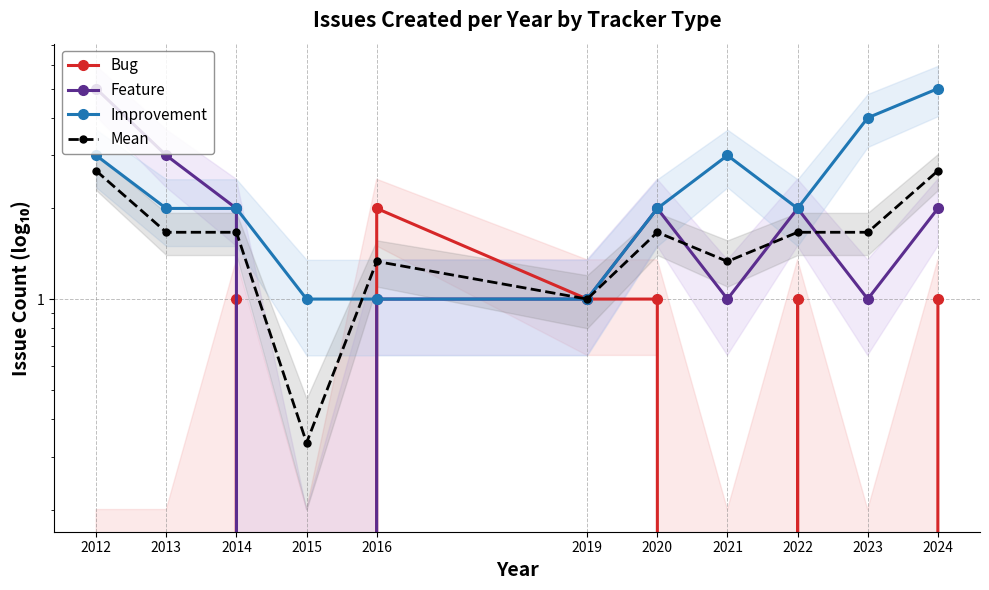

What is the value of the Improvement point at the 5th from the left?

1.0